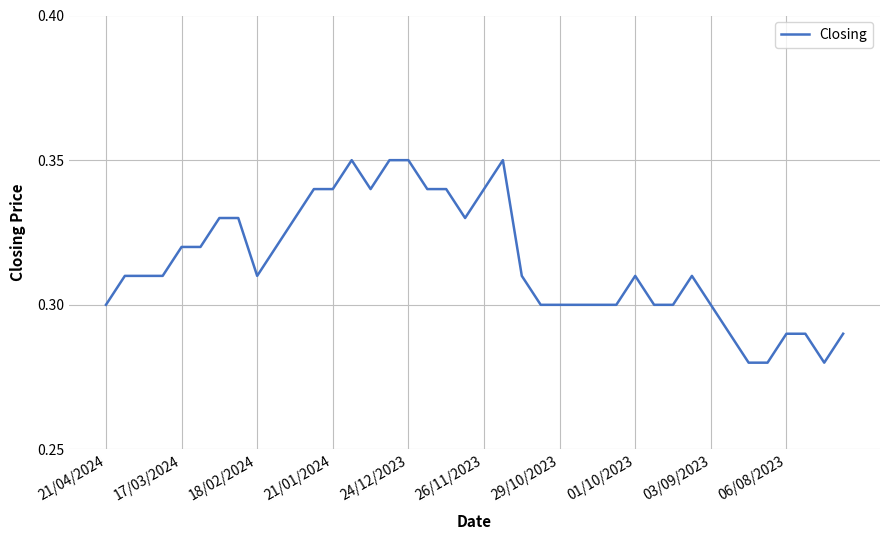

Does the chart have visible grid lines?

Yes